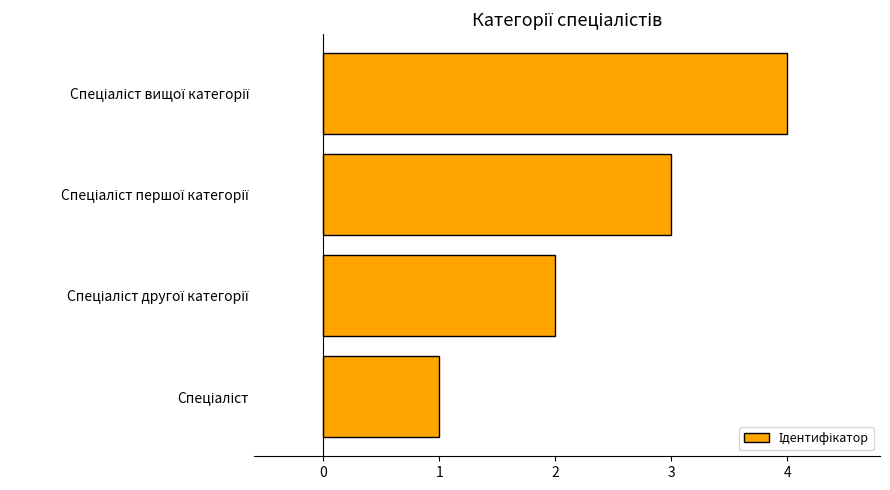

How many series are shown in this chart?

1